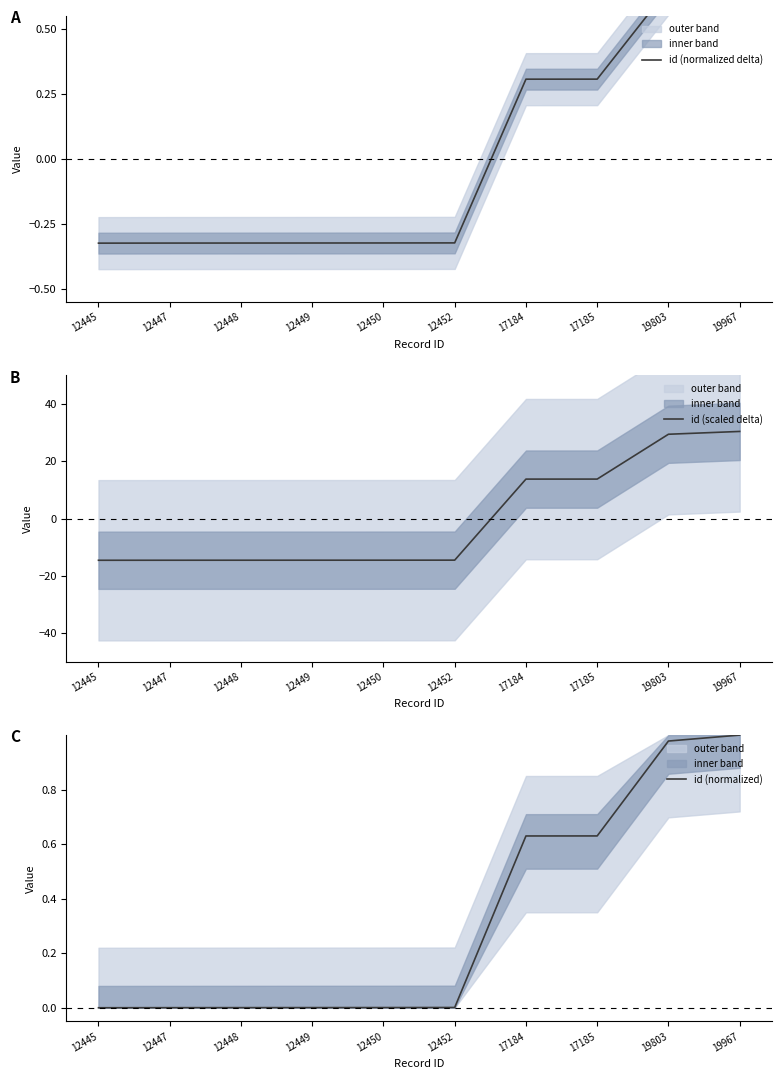

Which label corresponds to the smallest value in the chart?

12445